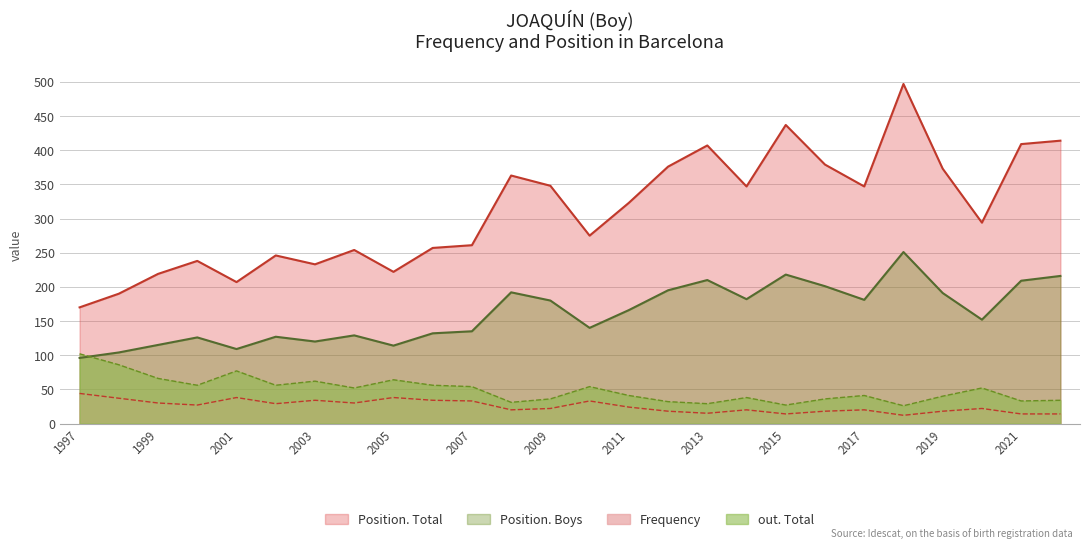

What is the minimum value for out. Total?

26